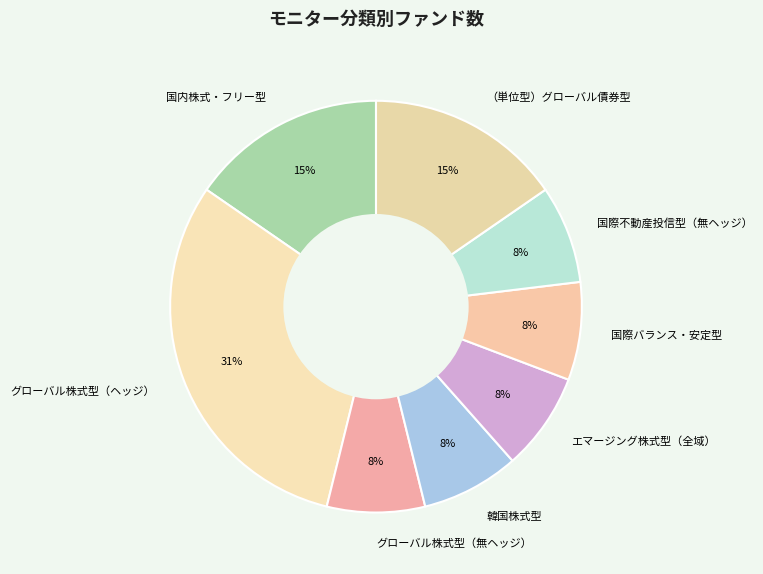

Is 国際不動産投信型（無ヘッジ） the majority of the pie?

No